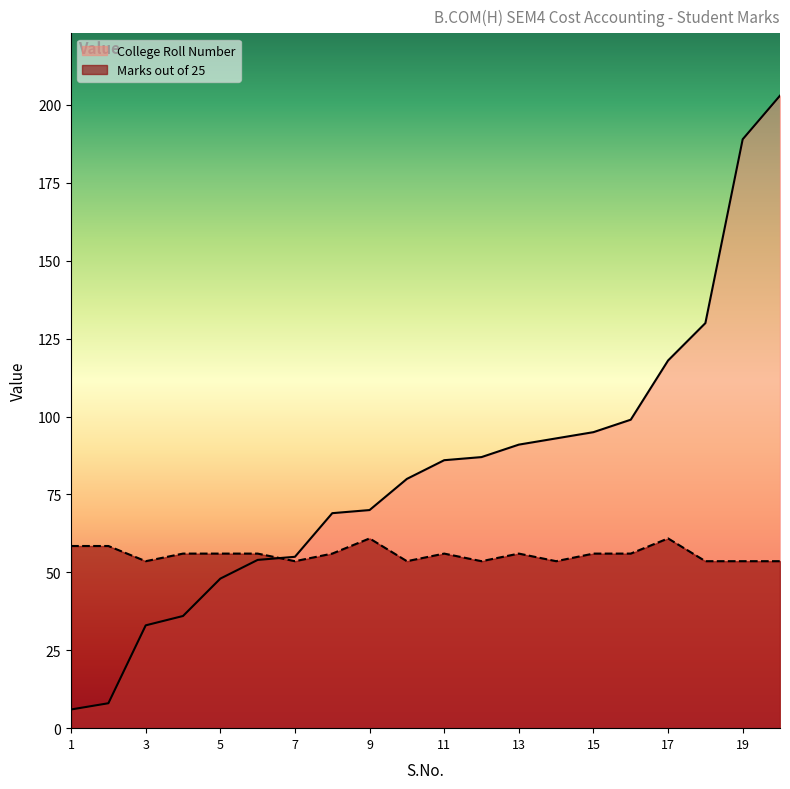

How many times do Marks out of 25 and College Roll Number cross each other?

1